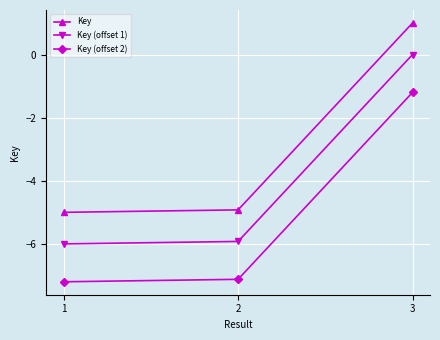

Count the number of data series in this chart.

3